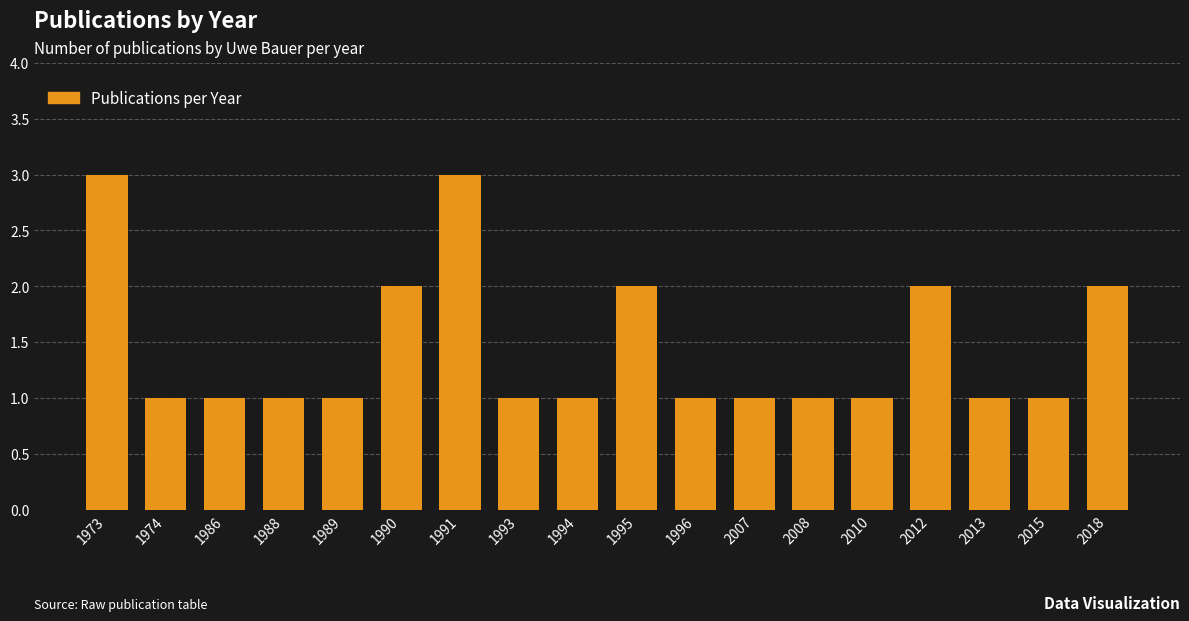

Is it true that the value at 2008 is 1?

True